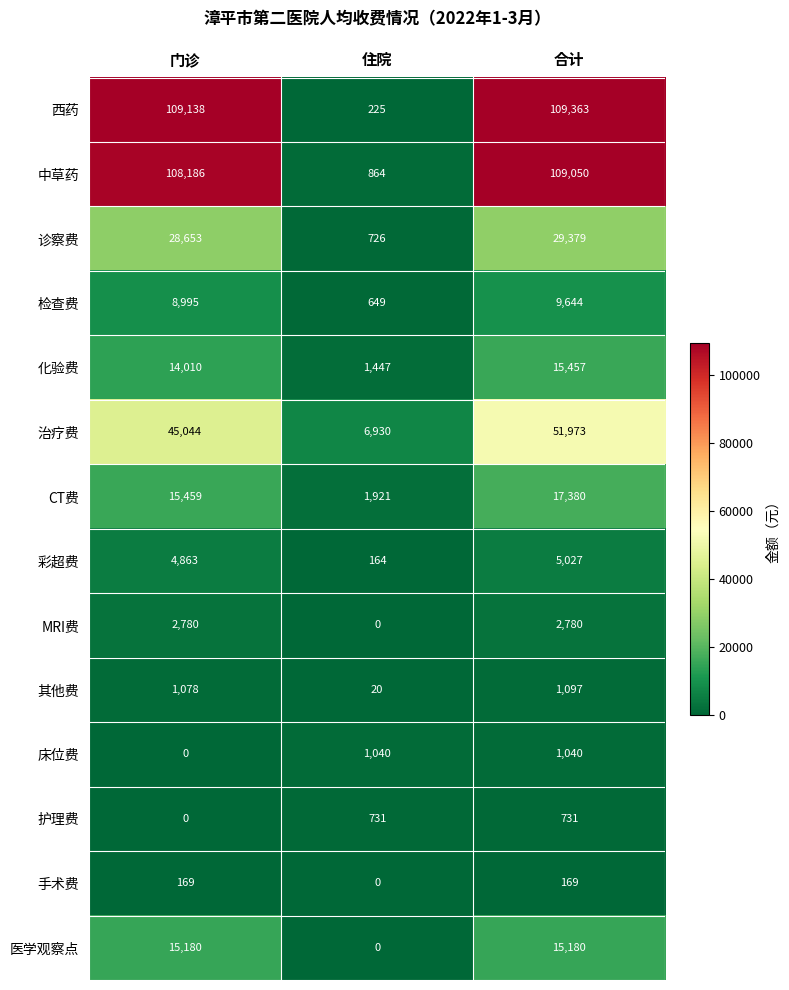

What is the approximate value of 检查费 at 合计?

9644